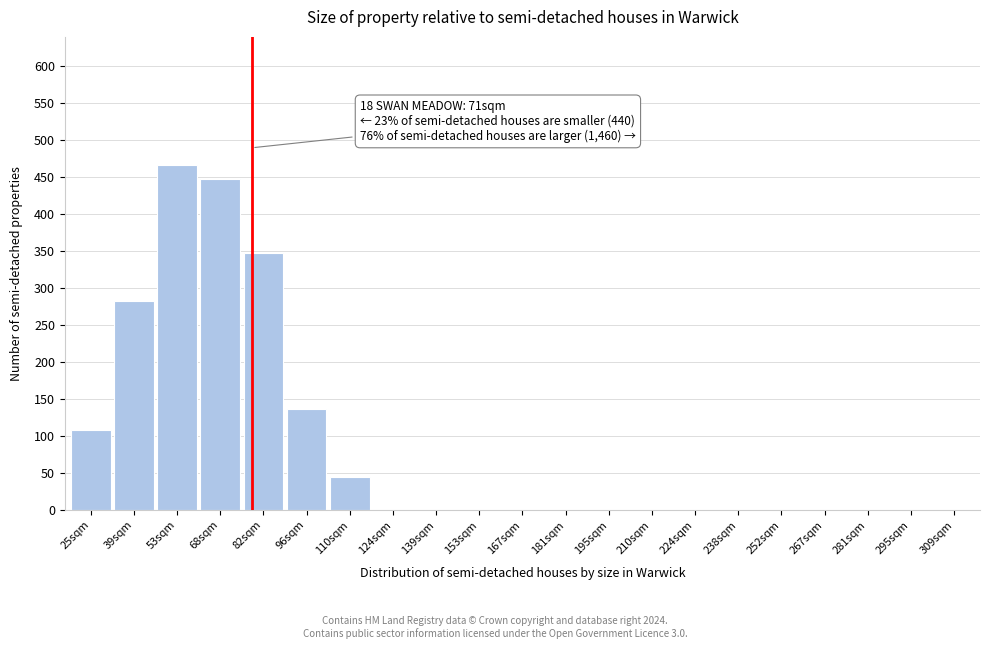

Reading left to right, transcribe all the data shown in this chart.

25sqm=108	39sqm=283	53sqm=467	68sqm=448	82sqm=347	96sqm=137	110sqm=45	124sqm=0	139sqm=0	153sqm=0	167sqm=0	181sqm=0	195sqm=0	210sqm=0	224sqm=0	238sqm=0	252sqm=0	267sqm=0	281sqm=0	295sqm=0	309sqm=0